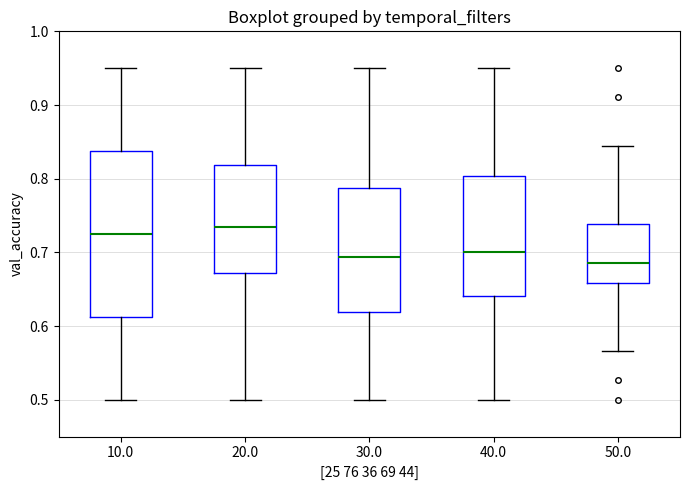

Which box is the tallest, from its lower edge to its upper edge?

10.0